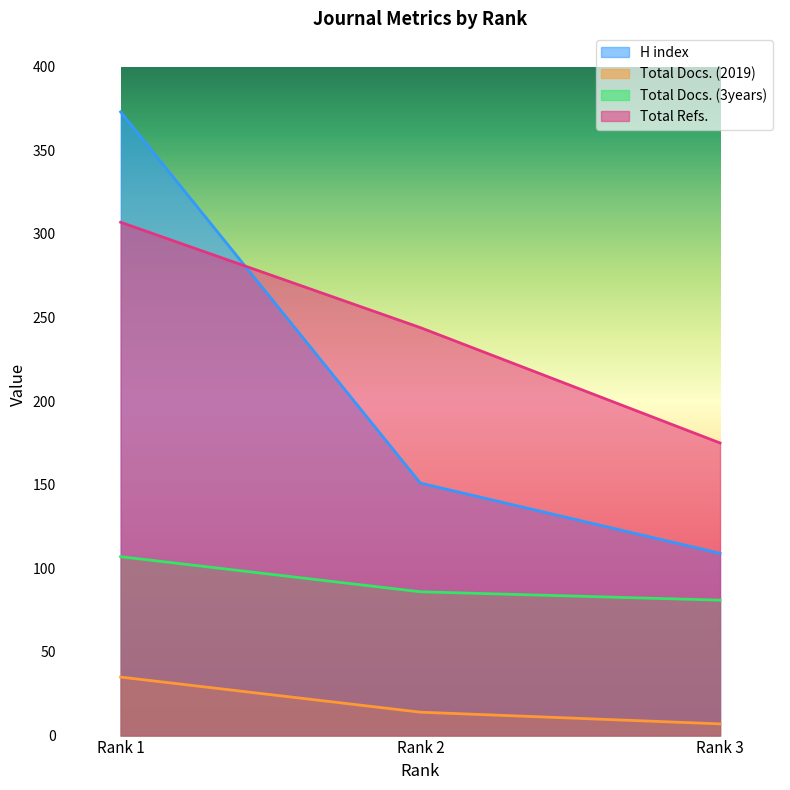

What is the spread (max minus min) of values at Rank 1?

338